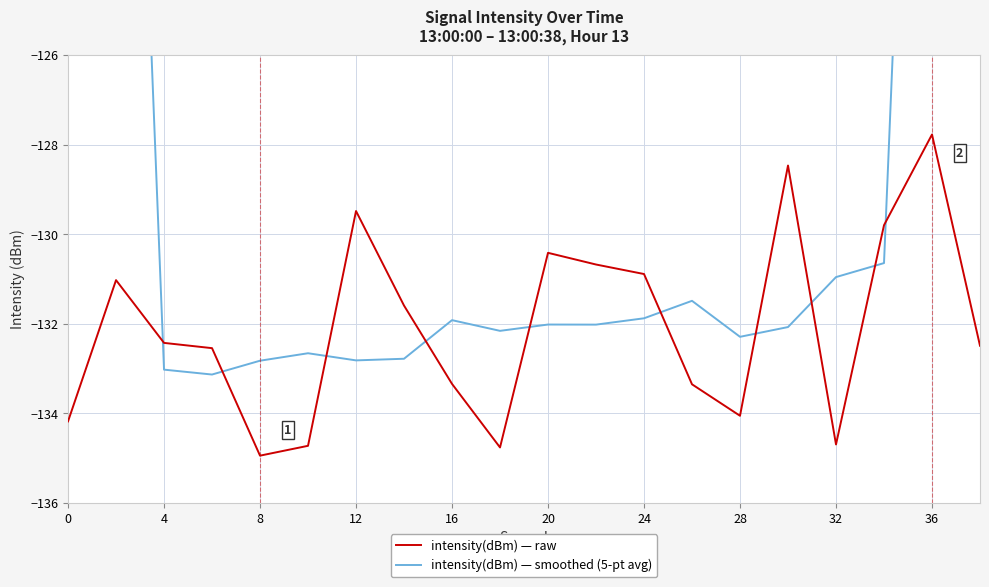

At which label does intensity(dBm) — raw reach its peak?

36